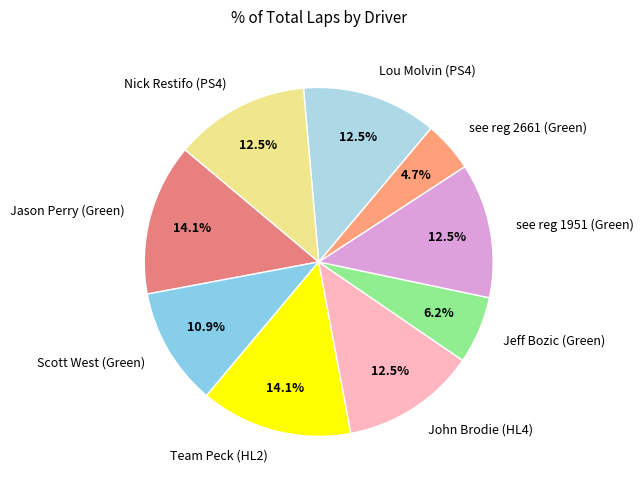

True or false: Team Peck (HL2) accounts for 14% of the total.

True